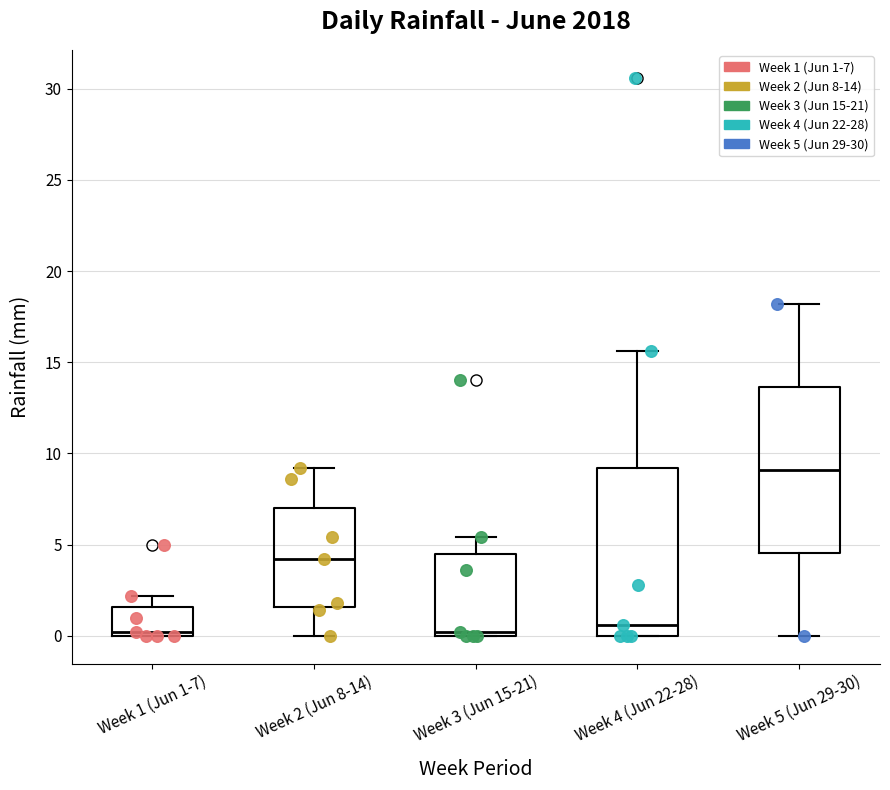

Where is the upper edge of the box for Week 5 (Jun 29-30) on the y-axis? The values are not printed on the chart, so give them approximately, as read against the axis.

13.5